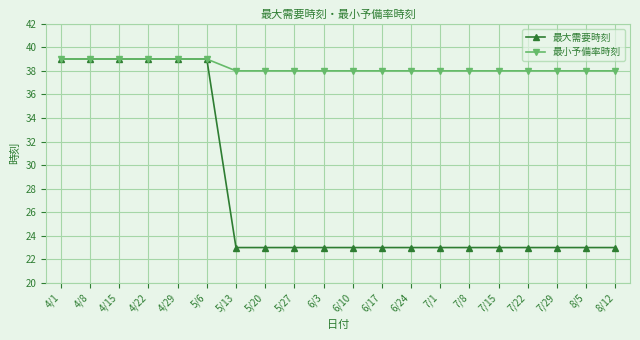

What position from the left is 6/10?

11